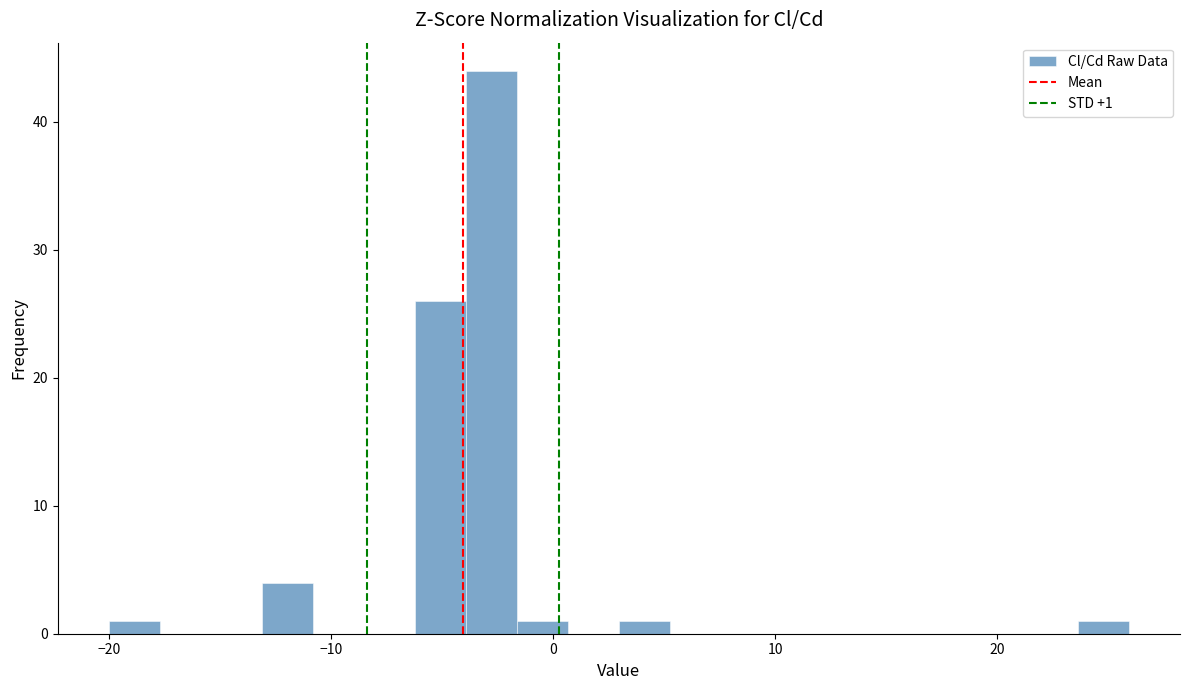

Around what value on the x-axis is the tallest bar? Give the approximate position of its centre, as read against the axis.

-3